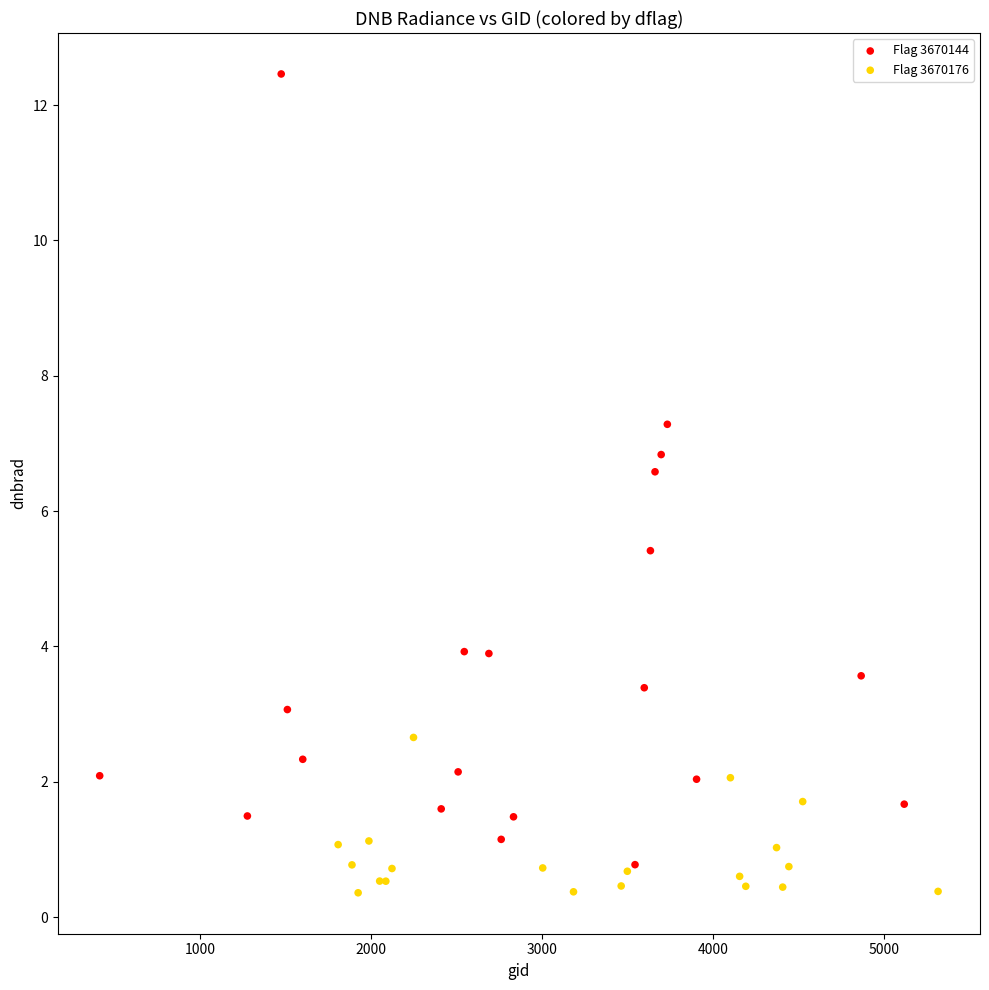

Which series reaches the maximum Y coordinate?

Flag 3670144